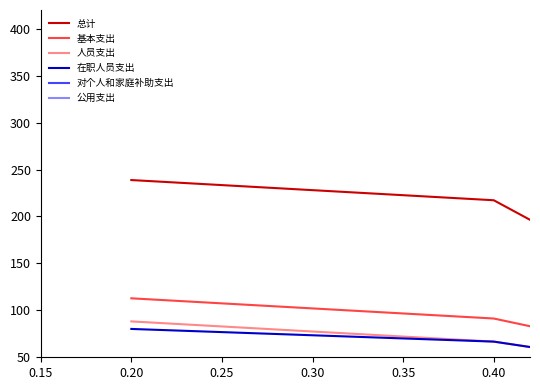

True or false: 在职人员支出 and 总计 cross at least once.

False